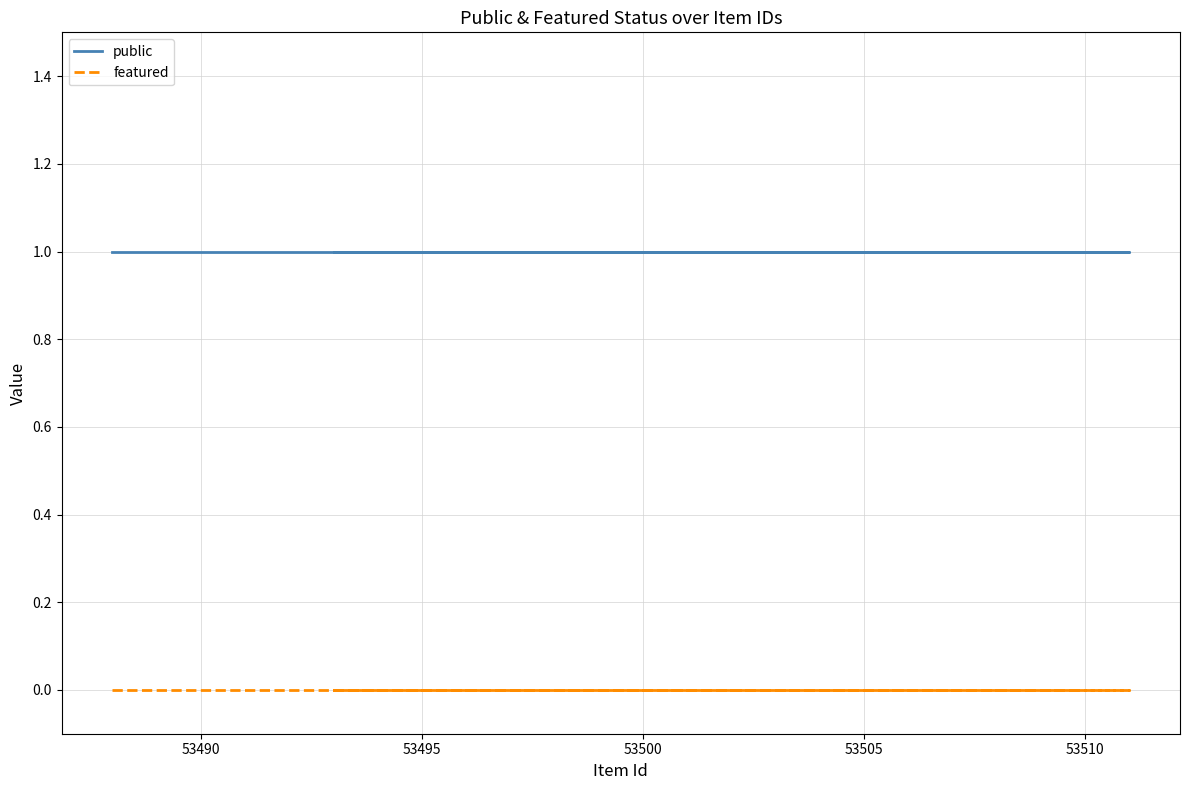

True or false: public and featured cross at least once.

False